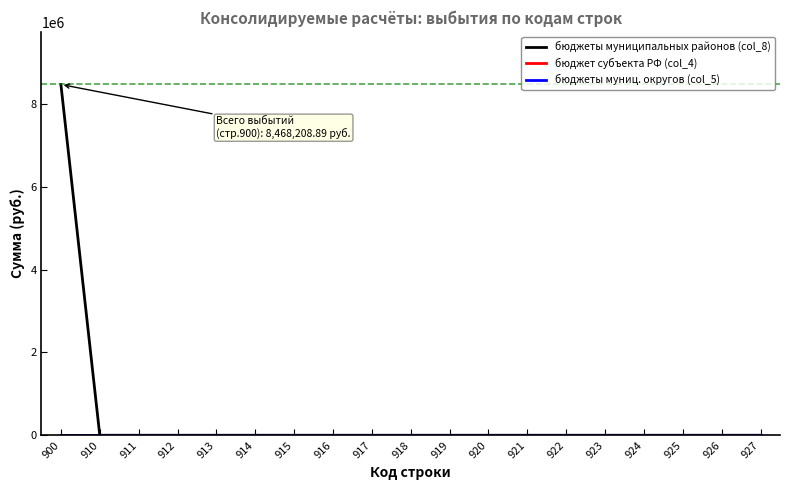

Does the chart have visible grid lines?

No